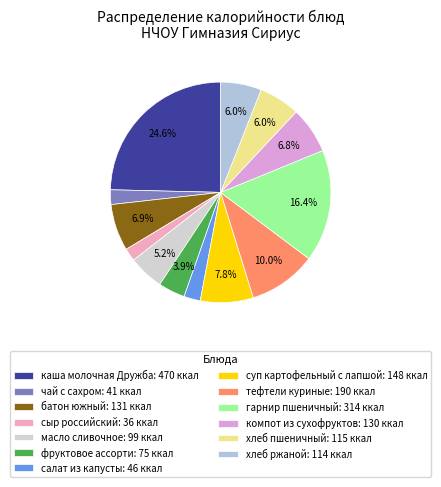

Is the sum of компот из сухофруктов and гарнир пшеничный greater than half?

No